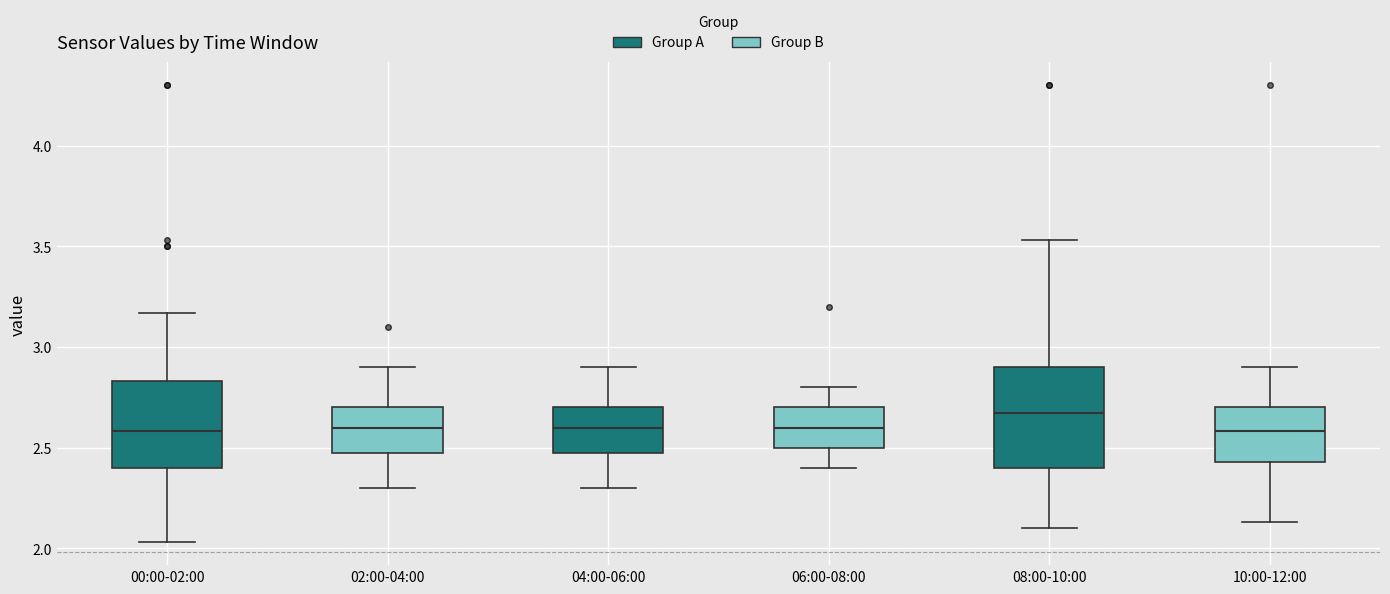

Comparing the boxes themselves (not the whiskers), which one is the tallest?

08:00-10:00